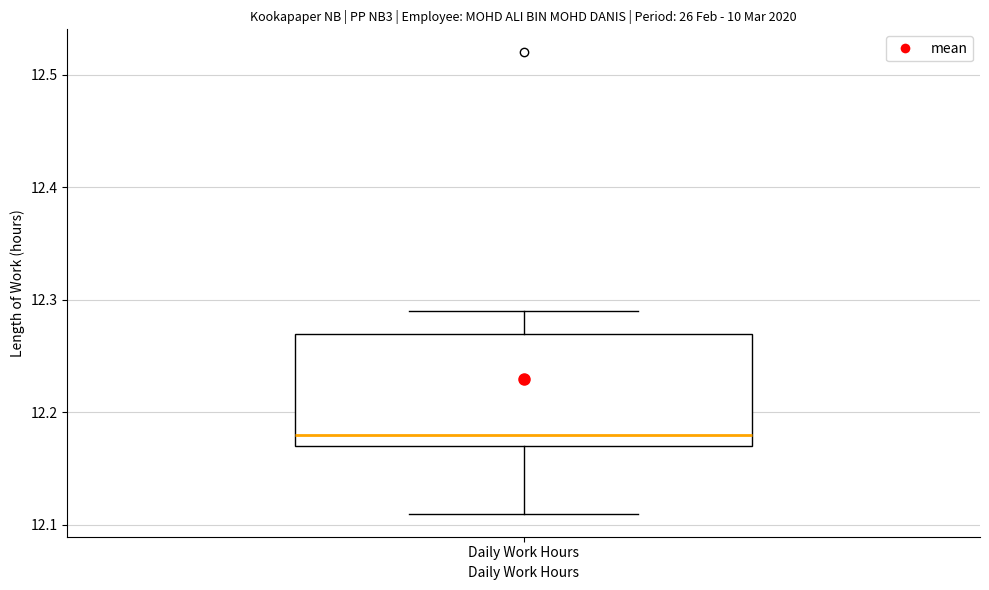

Where does the median line of the box for Daily Work Hours sit on the y-axis? The values are not printed on the chart, so give them approximately, as read against the axis.

12.18